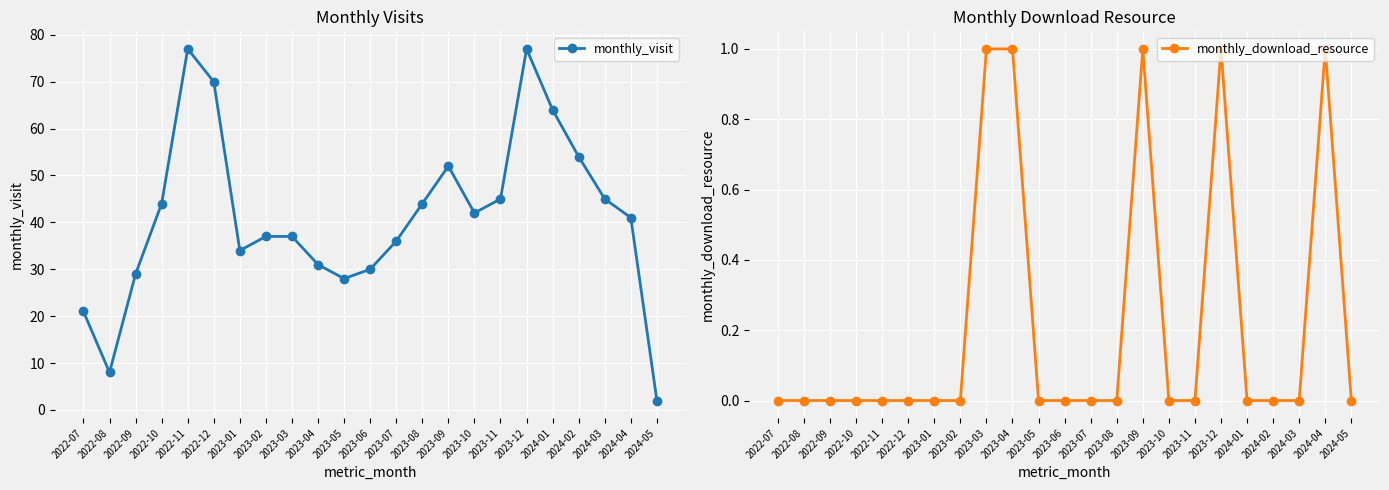

True or false: monthly_visit has more than 2 interior local peaks.

True